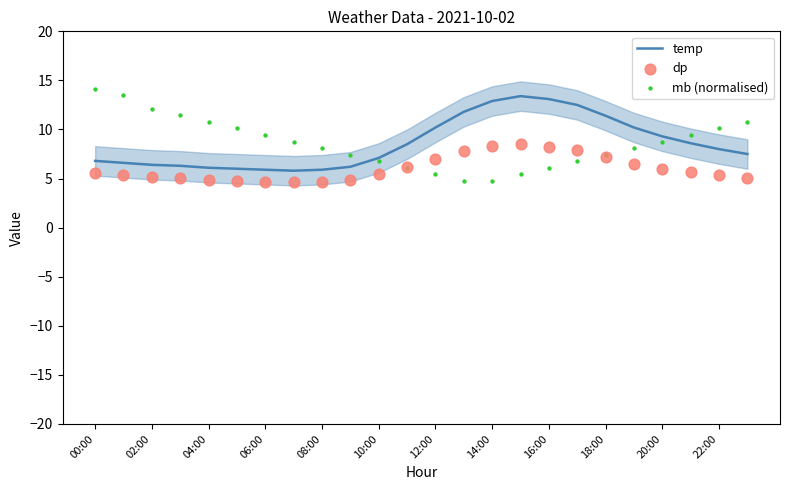

Which series contains the highest Y value?

mb (normalised)